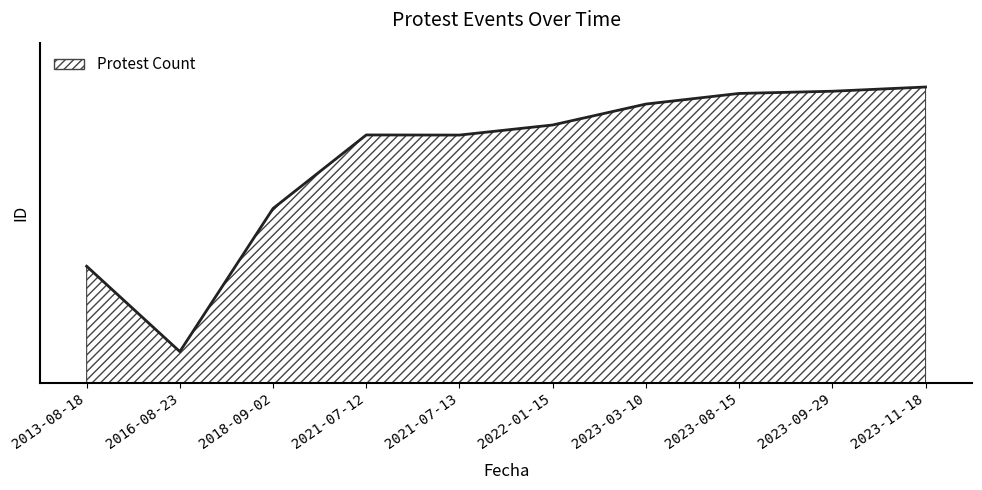

Does the chart have visible grid lines?

No